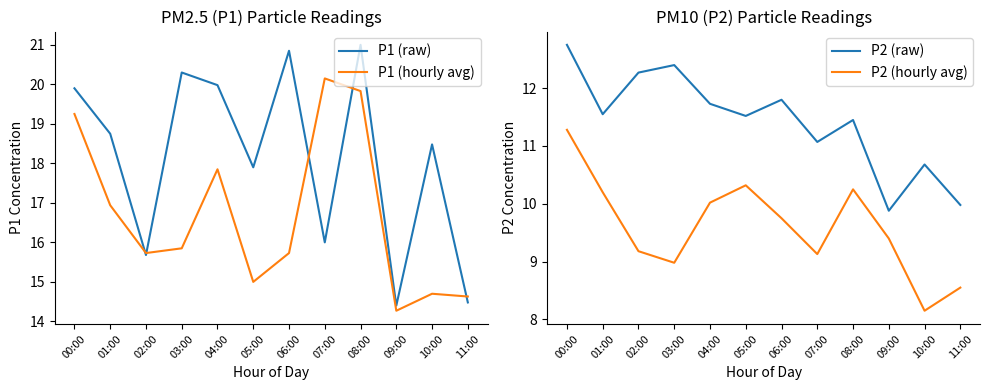

Which series has the largest range (max minus min)?

P1 (raw)